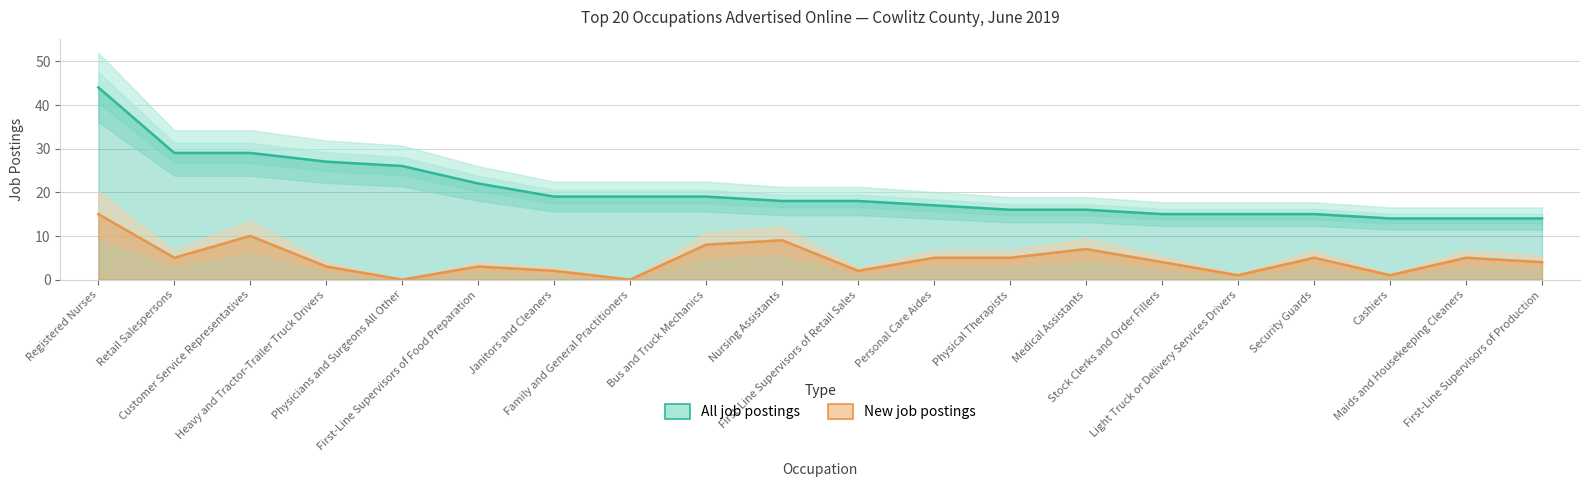

At how many categories does at least one series exceed 28?

3